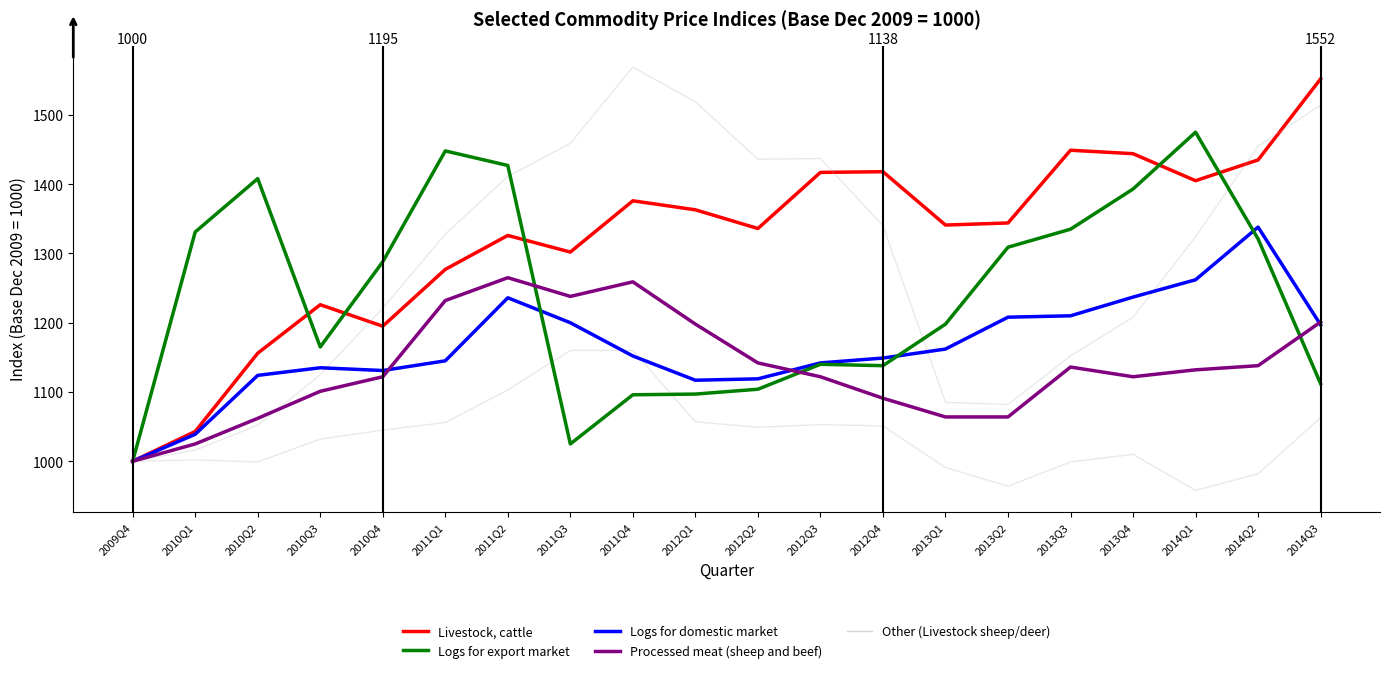

How many lines are shown in the chart?

6